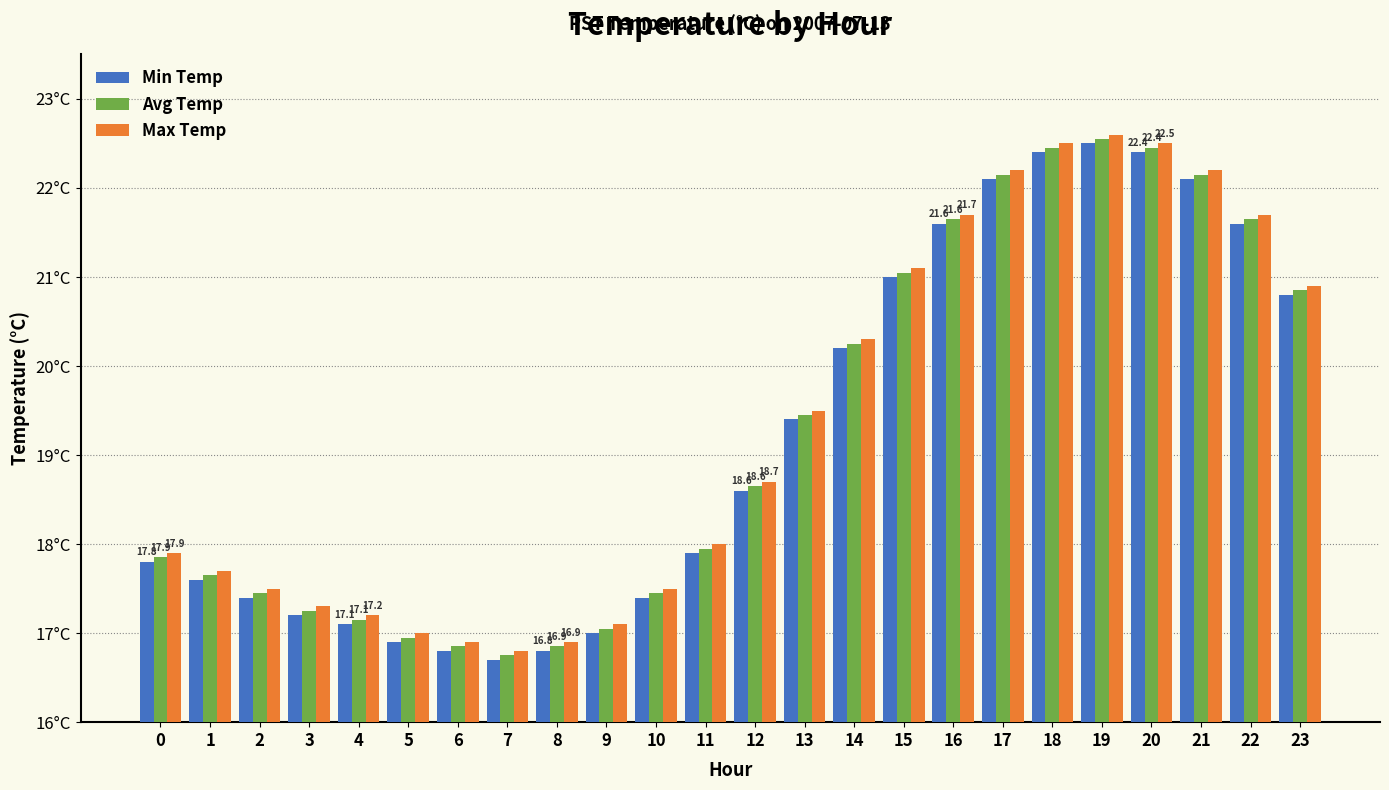

Reading right to left, what are all the values shown in this chart?

Min Temp: 23=20.8	22=21.6	21=22.1	20=22.4	19=22.5	18=22.4	17=22.1	16=21.6	15=21.0	14=20.2	13=19.4	12=18.6	11=17.9	10=17.4	9=17.0	8=16.8	7=16.7	6=16.8	5=16.9	4=17.1	3=17.2	2=17.4	1=17.6	0=17.8
Avg Temp: 23=20.9	22=21.6	21=22.1	20=22.4	19=22.6	18=22.4	17=22.1	16=21.6	15=21.1	14=20.2	13=19.4	12=18.6	11=17.9	10=17.4	9=17.1	8=16.9	7=16.8	6=16.9	5=16.9	4=17.1	3=17.2	2=17.4	1=17.6	0=17.9
Max Temp: 23=20.9	22=21.7	21=22.2	20=22.5	19=22.6	18=22.5	17=22.2	16=21.7	15=21.1	14=20.3	13=19.5	12=18.7	11=18.0	10=17.5	9=17.1	8=16.9	7=16.8	6=16.9	5=17.0	4=17.2	3=17.3	2=17.5	1=17.7	0=17.9